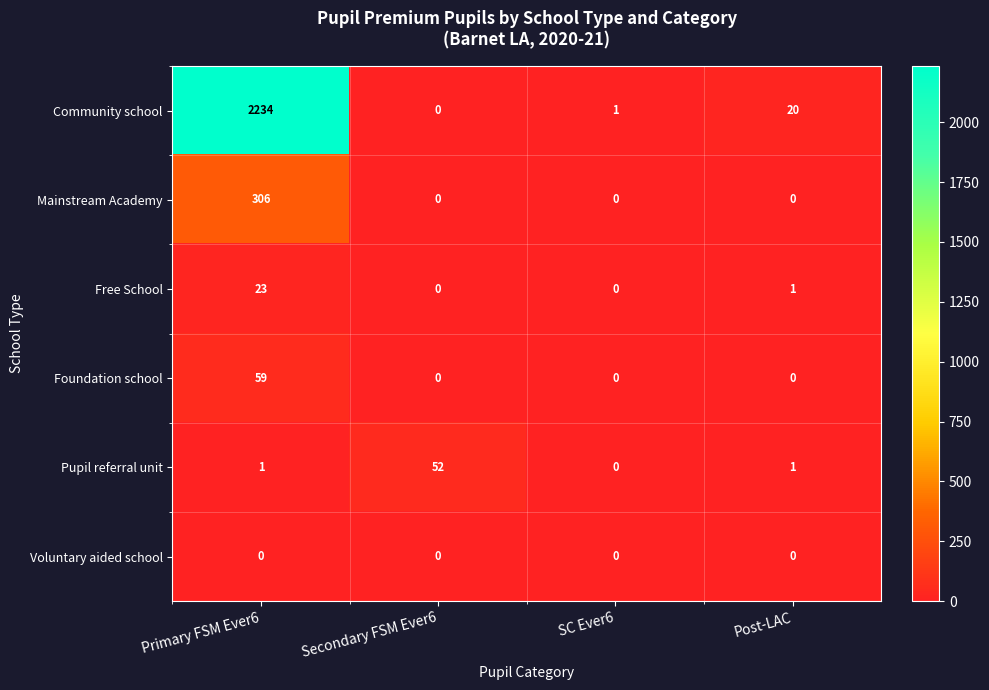

What is the average value of the Community school series?

564